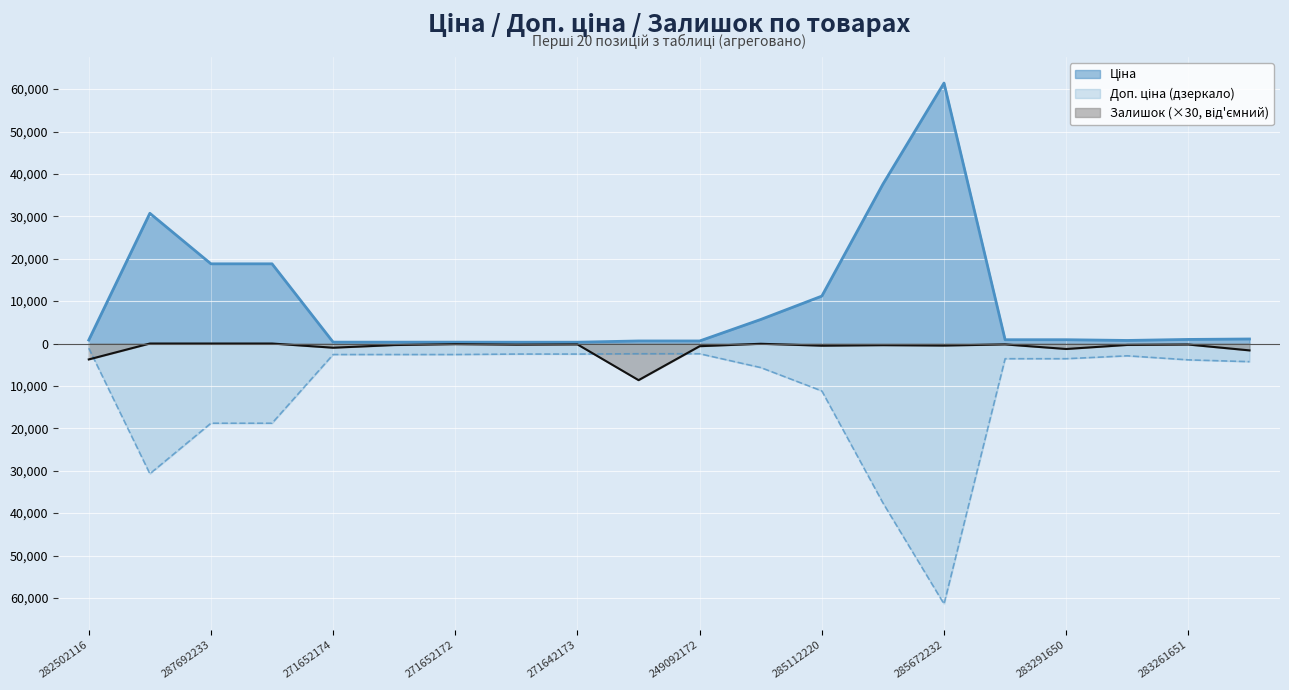

True or false: Доп. ціна has a value of -4015.6 at 271652174.

False